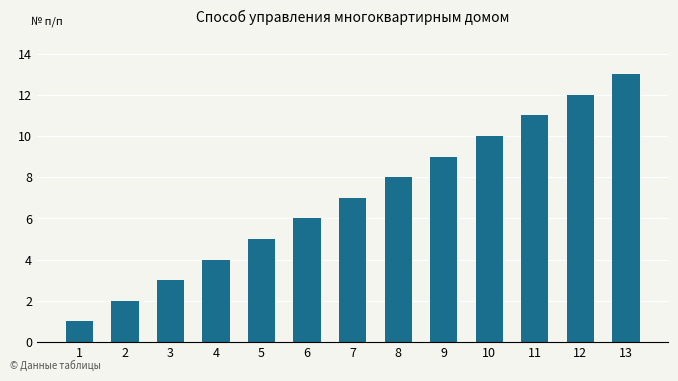

What is the value of the 13th bar from the left?

13